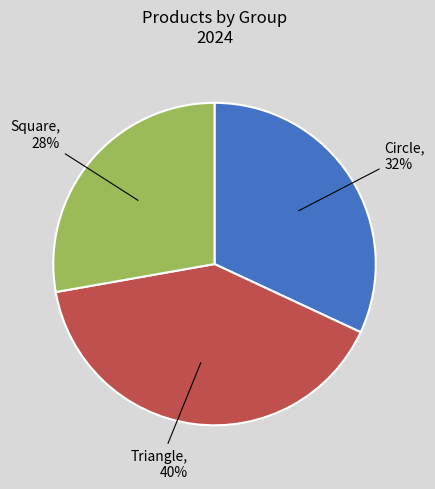

To the nearest percent, what is the average slice percentage?

33%